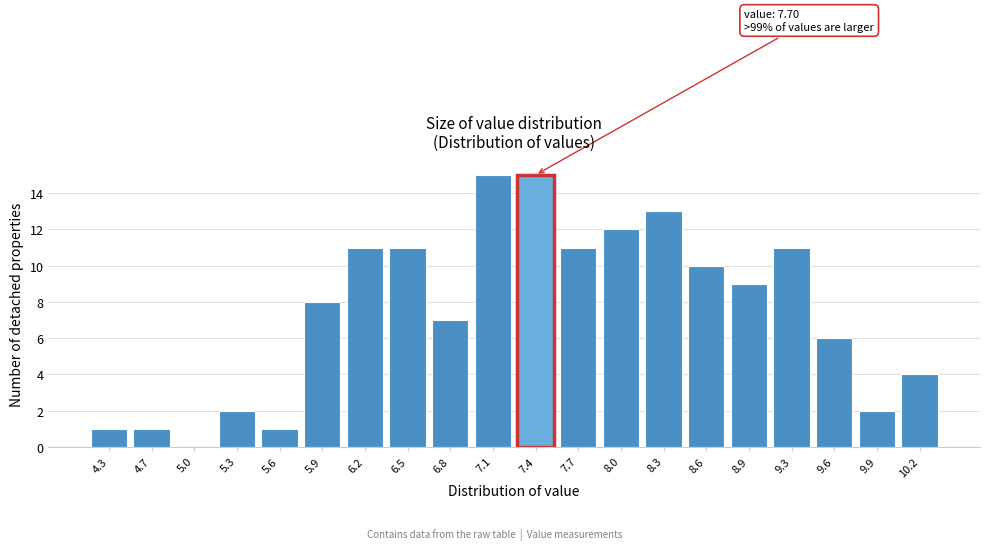

Reading right to left, list all the values displayed in this chart.

10.2=4	9.9=2	9.6=6	9.3=11	8.9=9	8.6=10	8.3=13	8.0=12	7.7=11	7.4=15	7.1=15	6.8=7	6.5=11	6.2=11	5.9=8	5.6=1	5.3=2	5.0=0	4.7=1	4.3=1